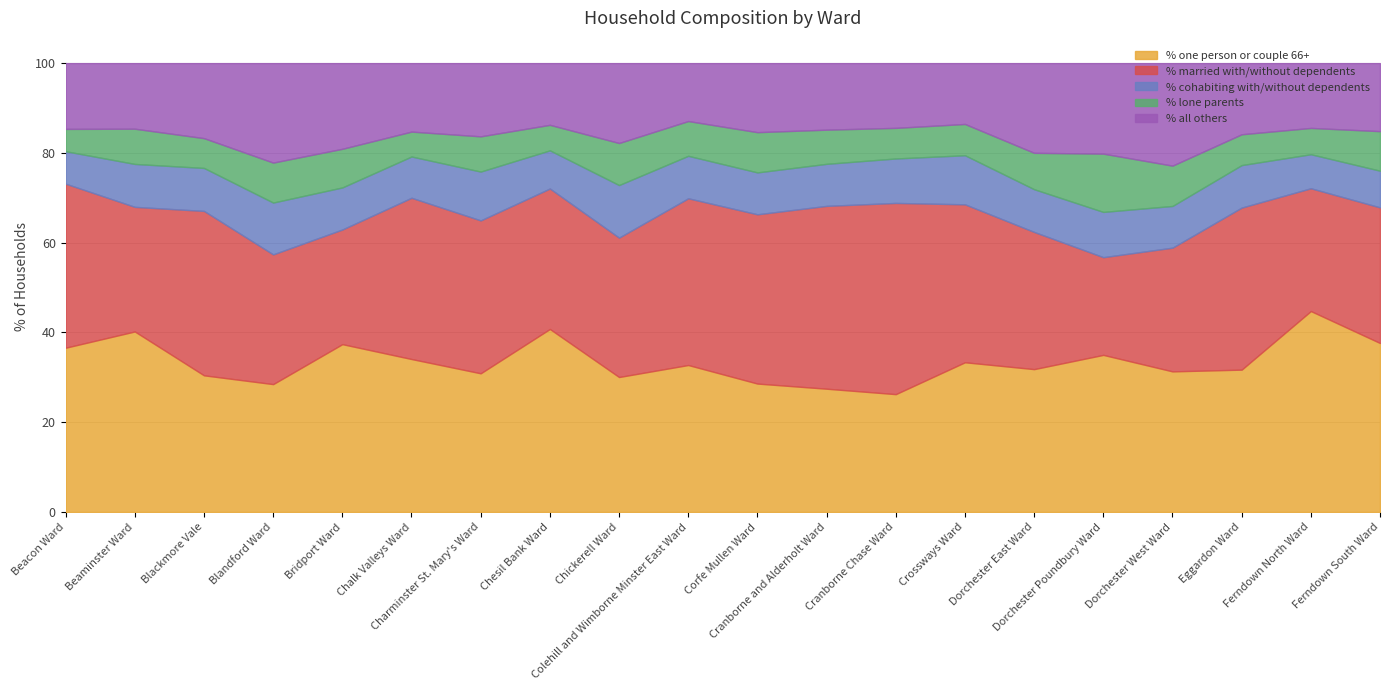

What is the spread (max minus min) of values at Chesil Bank Ward?

35.1